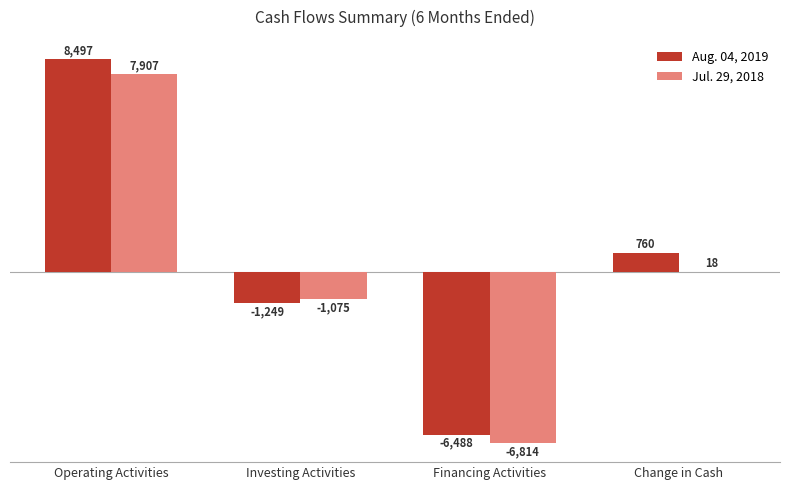

What are all the series names shown in the legend?

Aug. 04, 2019, Jul. 29, 2018